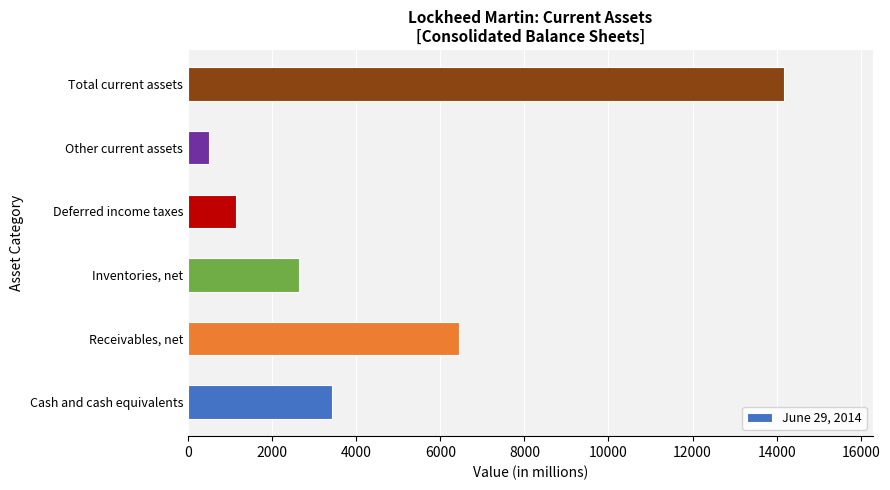

What is the sum of all values?

28326